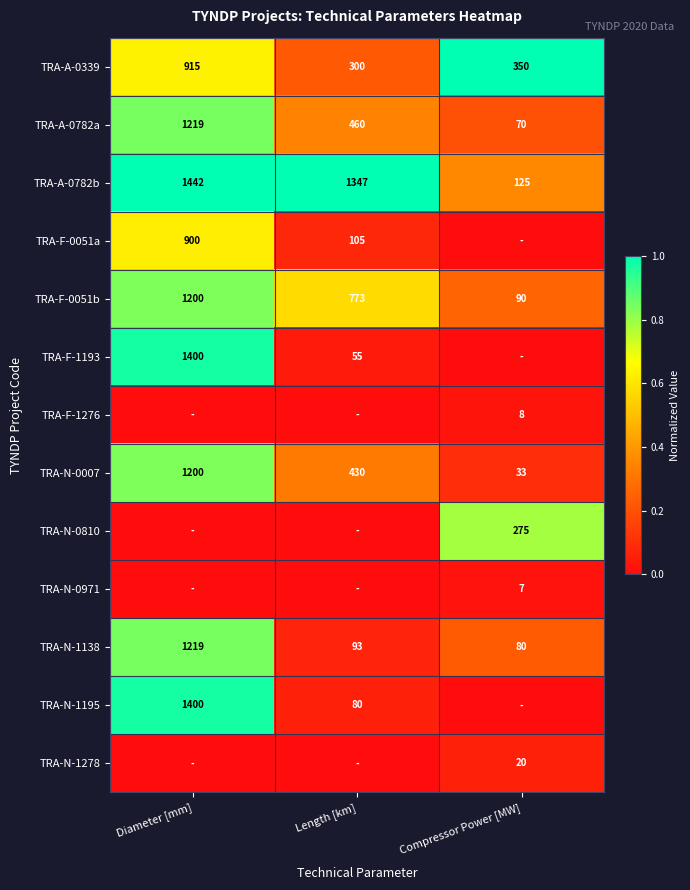

Is the value of TRA-F-0051b at Diameter [mm] greater than the value of TRA-F-1193 at Length [km]?

Yes